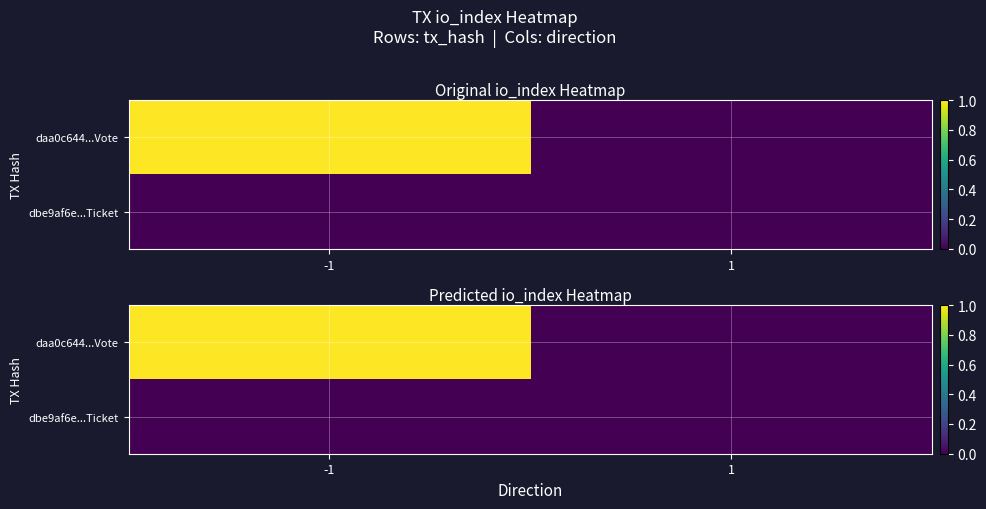

What is the highest value of the daa0c644...Vote series?

1